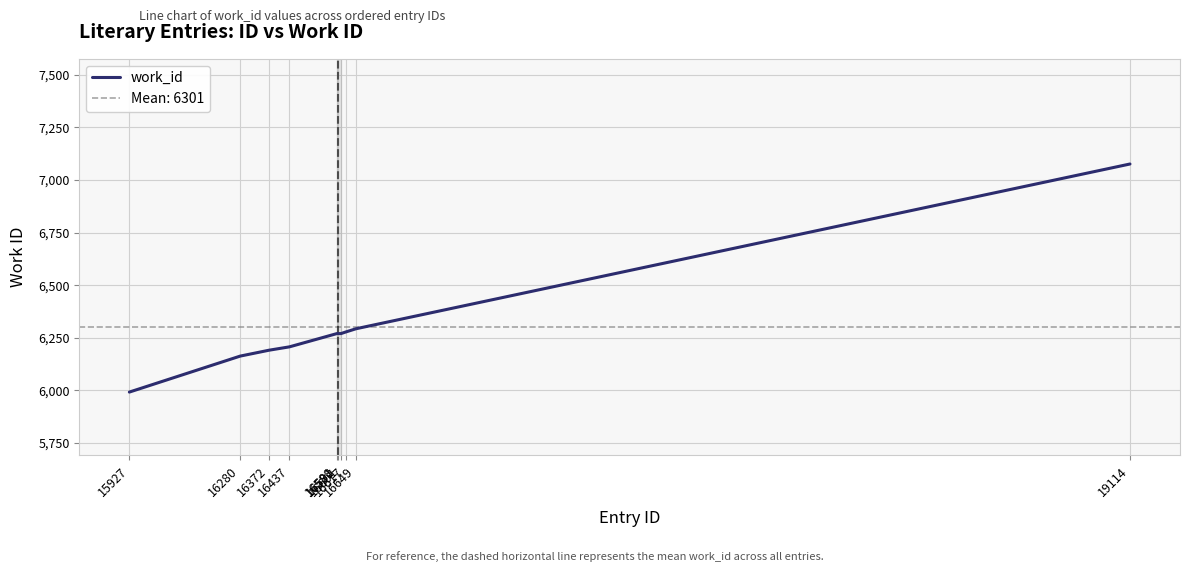

The value at 16591 is 6270. True or false?

True